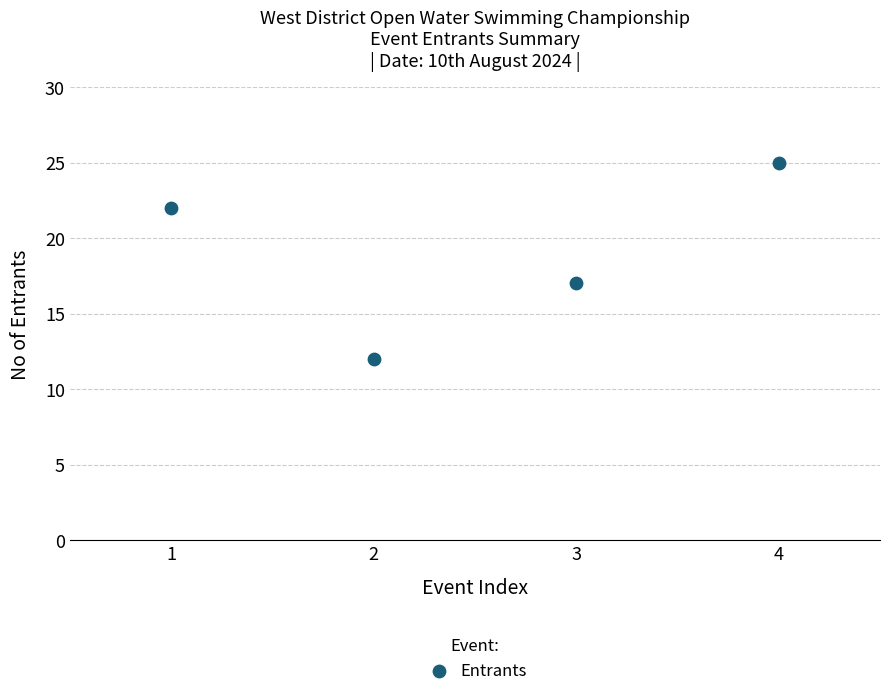

What is the range of X values (max minus min)?

3